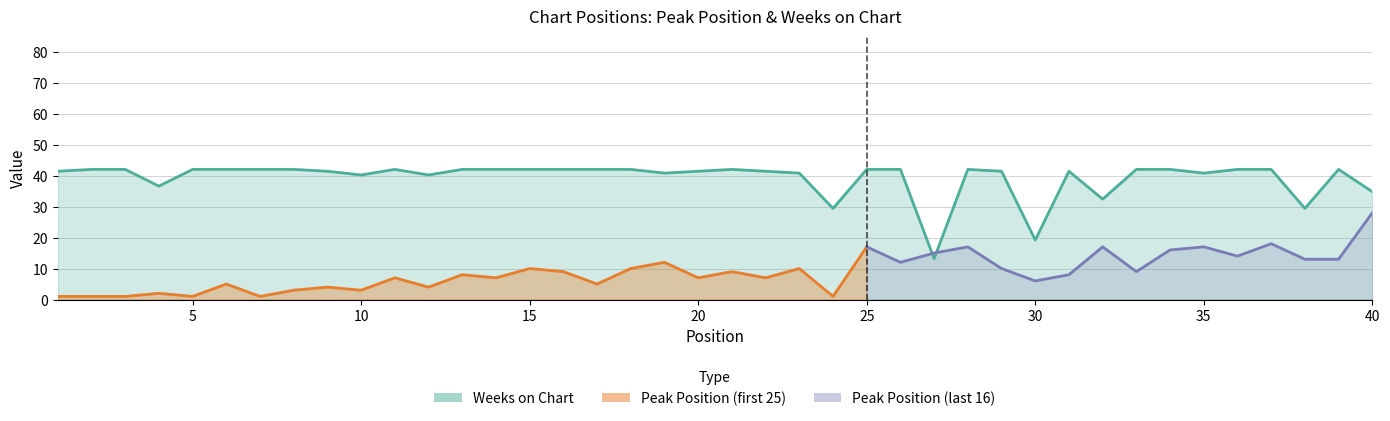

The value at 2 is 42.0. True or false?

True